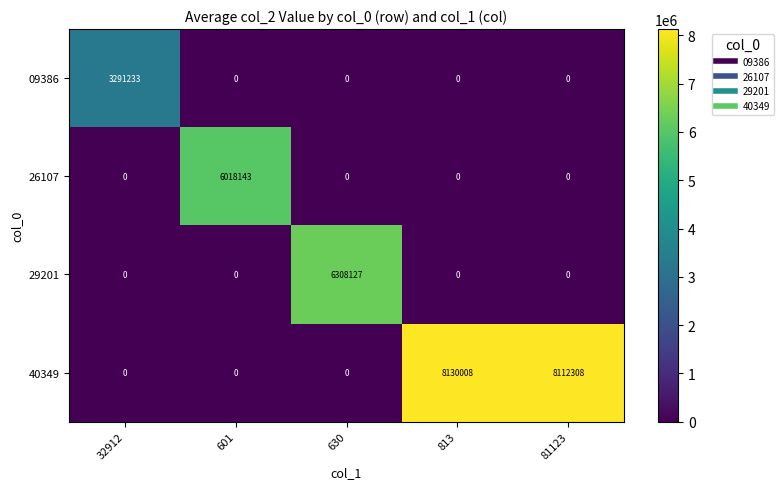

Rank the series by their maximum value, from highest to lowest.

40349, 29201, 26107, 09386